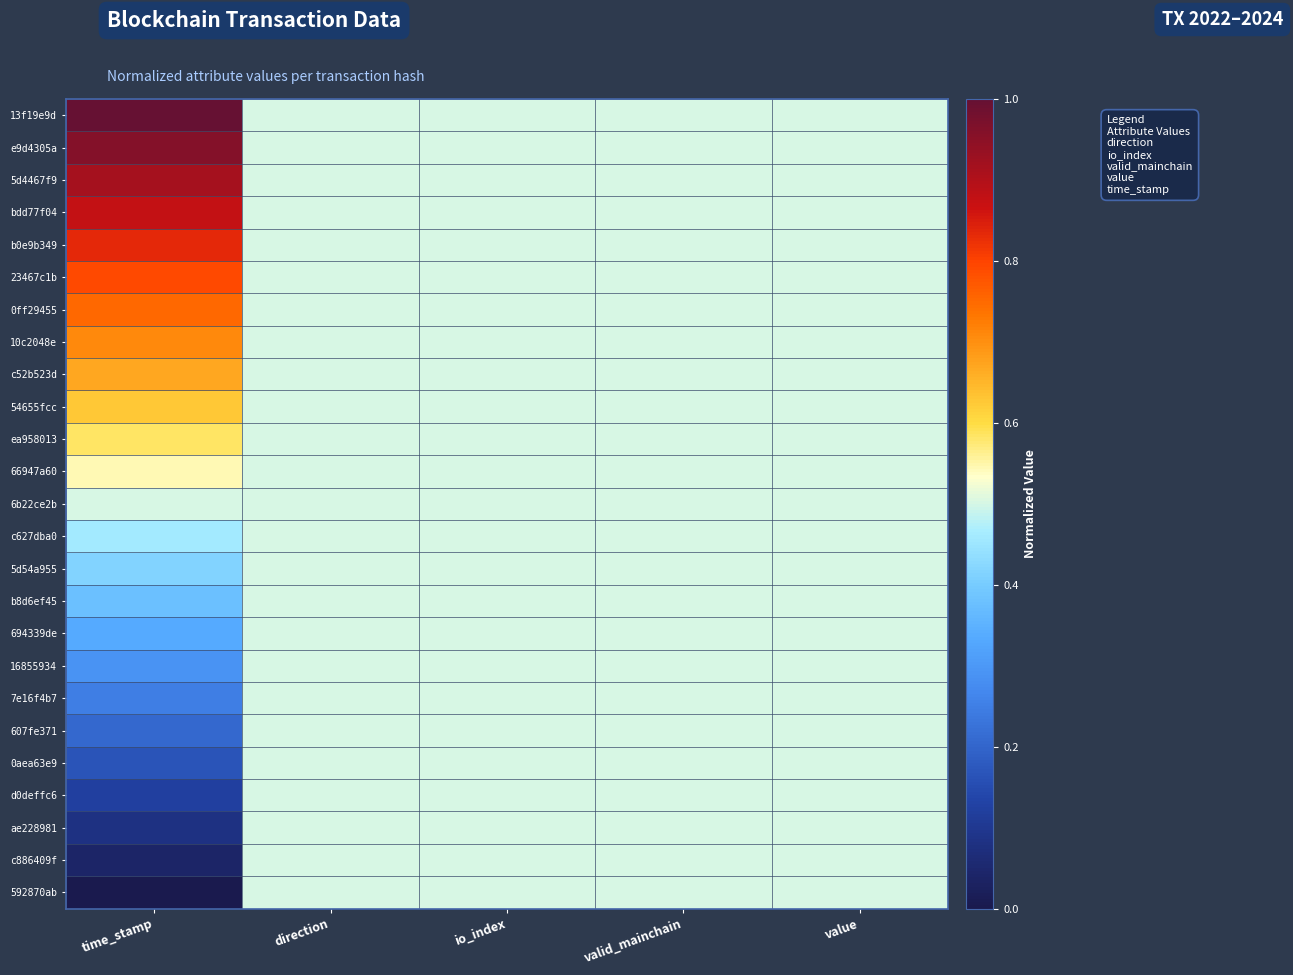

At how many categories does at least one series exceed 0?

5